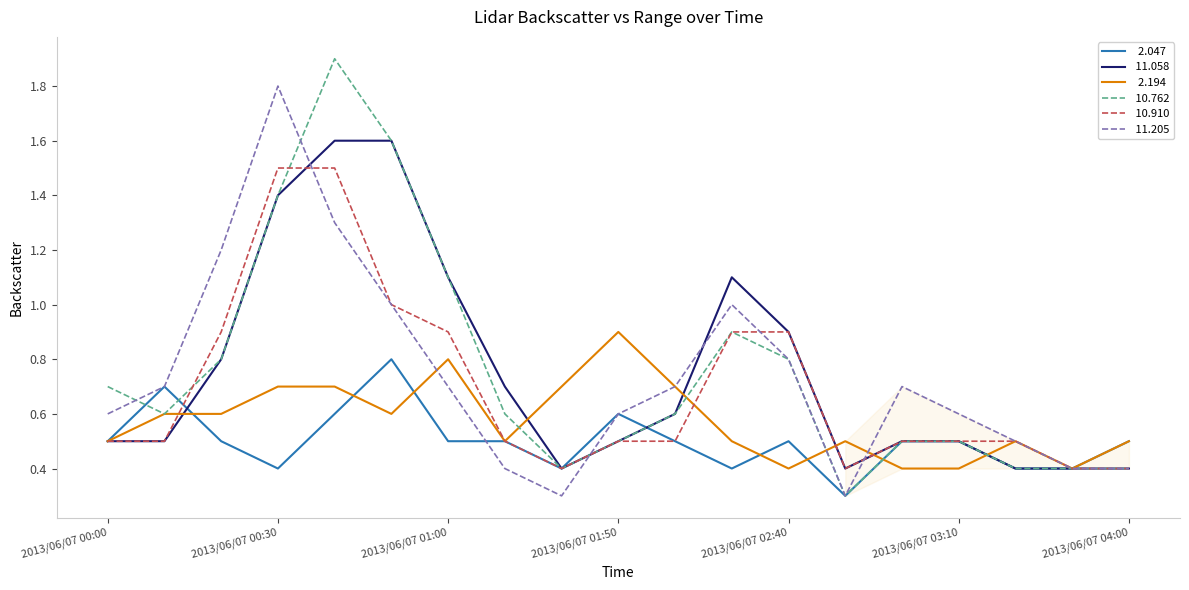

Does the chart have visible grid lines?

No